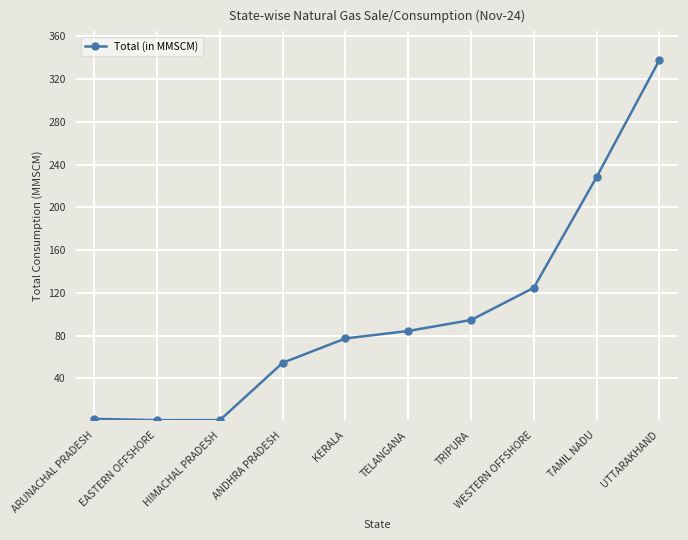

What is the average value?

100.5